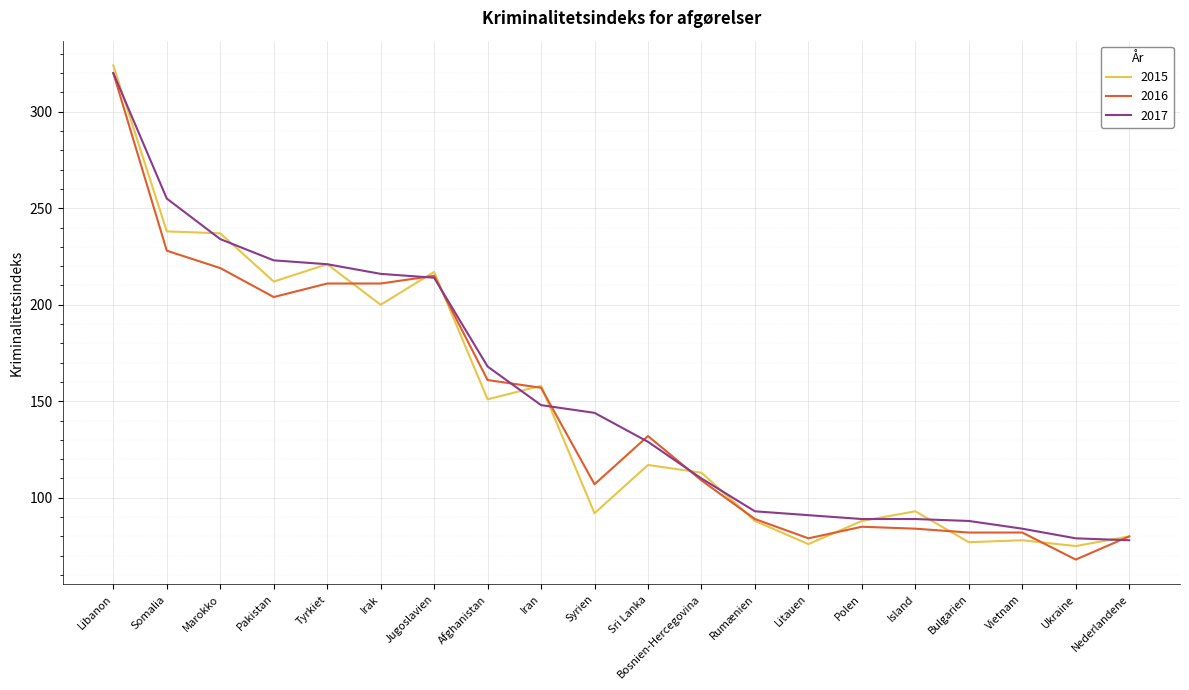

At which category does the chart reach its minimum across all series?

Ukraine